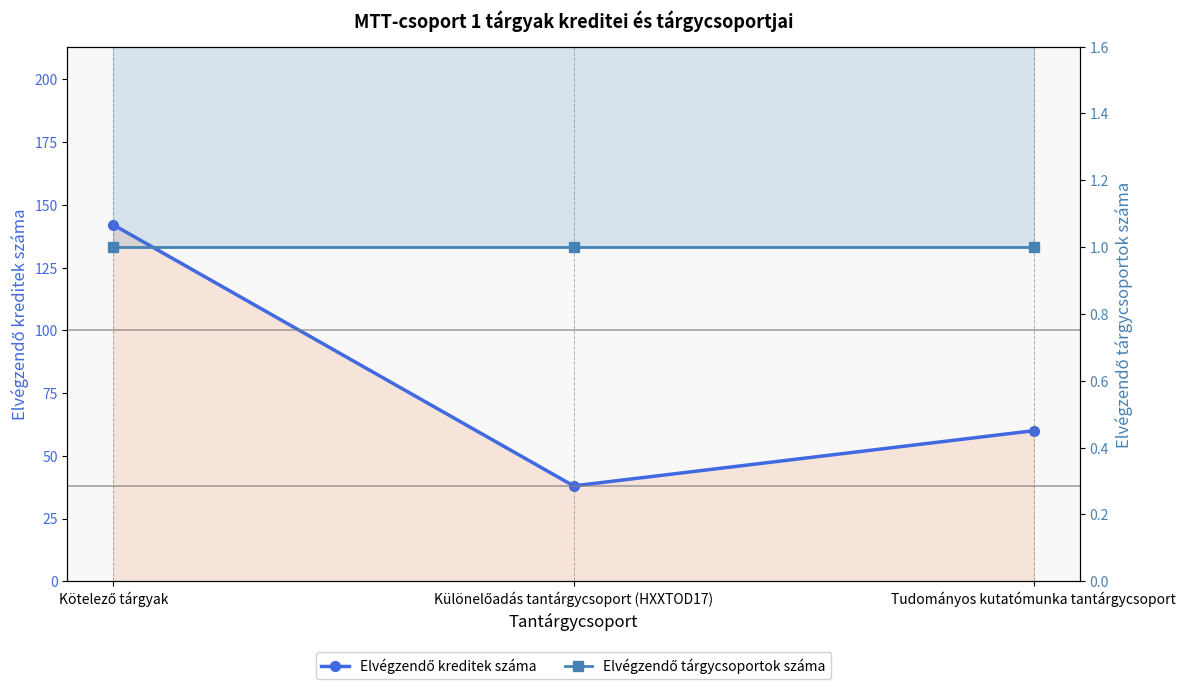

What is the spread (max minus min) of values at Különelőadás tantárgycsoport (HXXTOD17)?

37